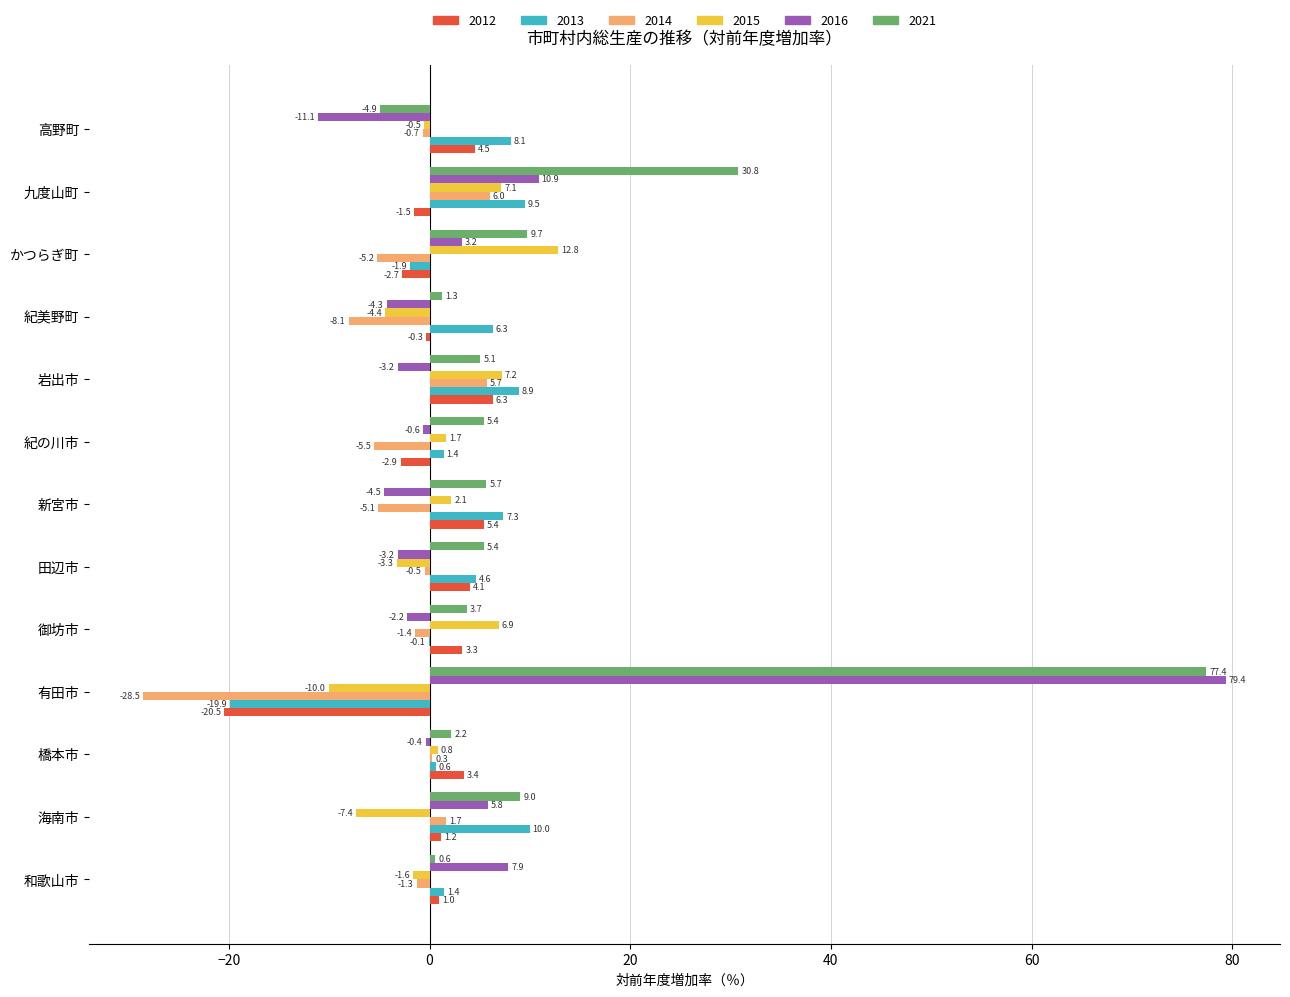

Where is 2016 nearest to the value 34?

九度山町